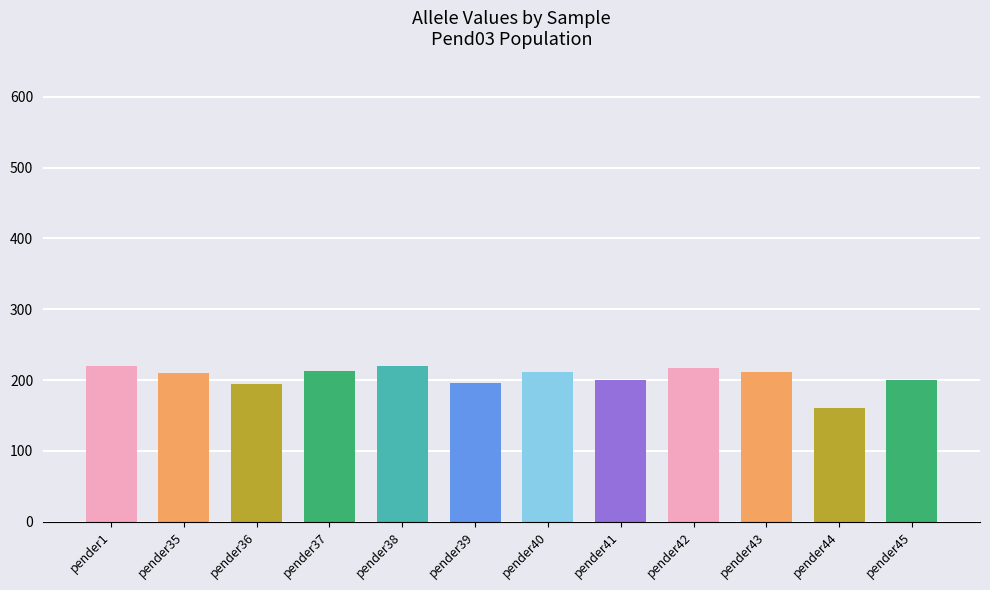

How many categories are shown in the chart?

12